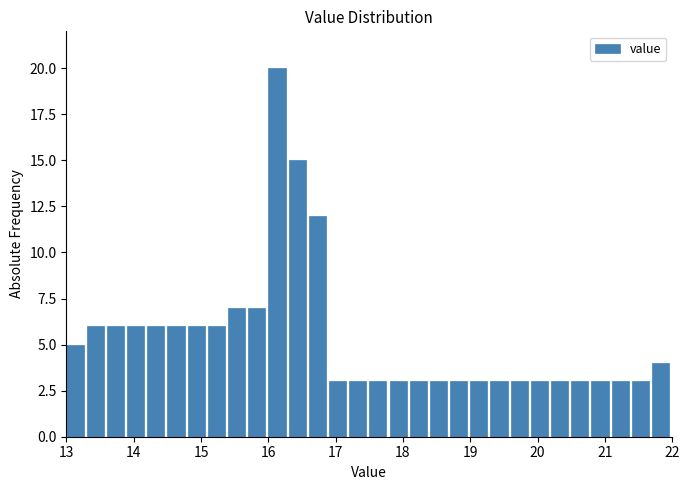

Around what value on the x-axis is the tallest bar? Give the approximate position of its centre, as read against the axis.

16.1